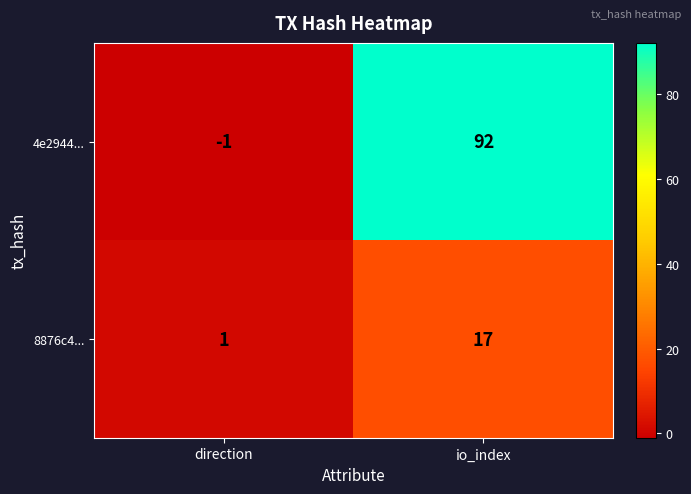

Rank the series by their average value, from highest to lowest.

4e2944..., 8876c4...